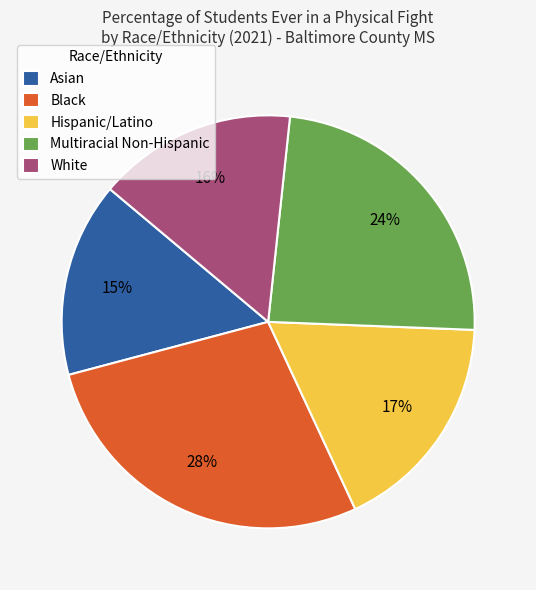

Is the sum of White and Hispanic/Latino greater than half?

No